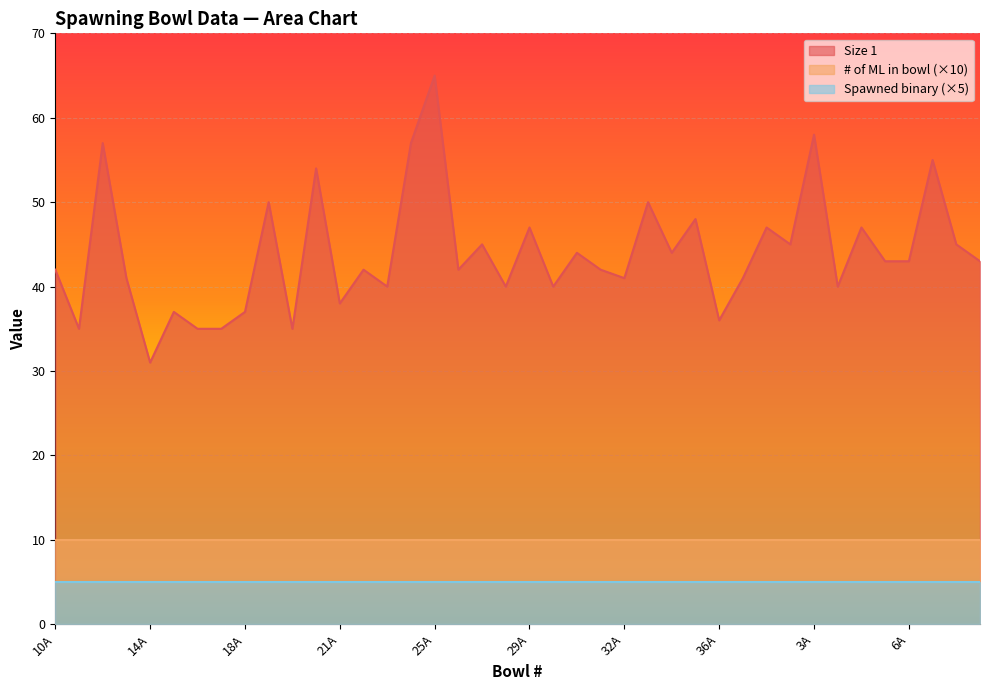

How many data points does each series have?

40